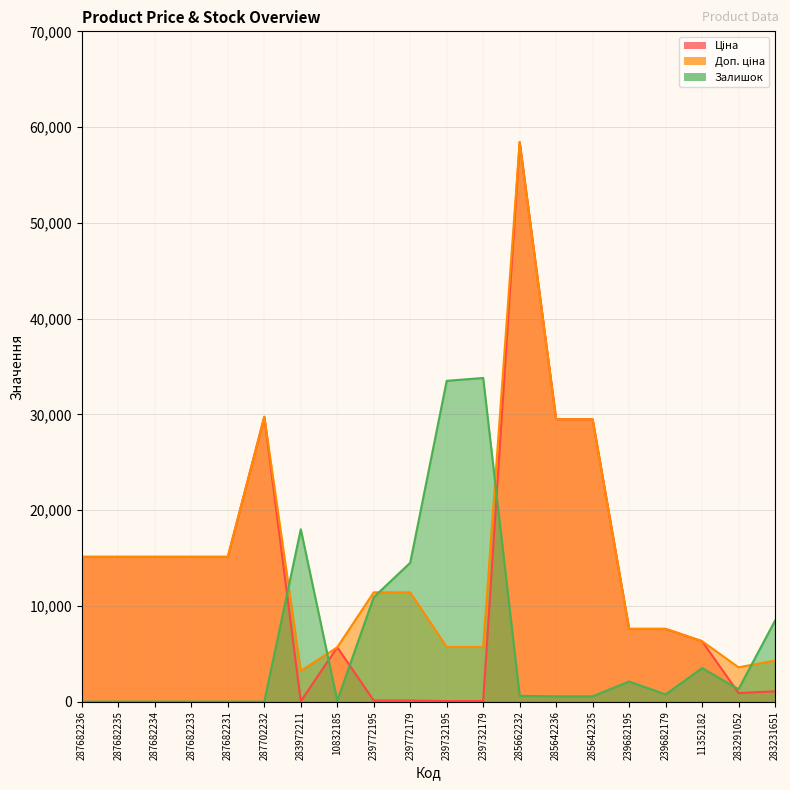

What are all the series names shown in the legend?

Ціна, Доп. ціна, Залишок